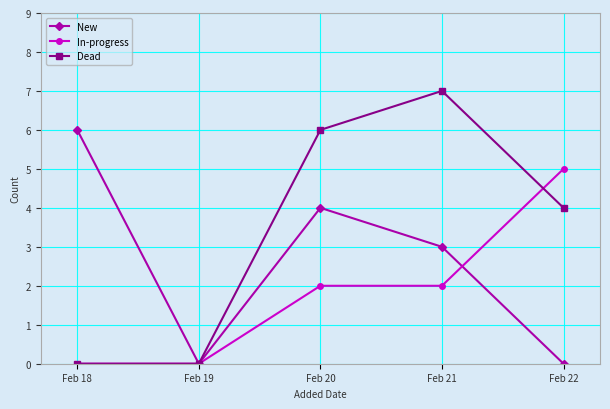

What is the highest value of the In-progress series?

5